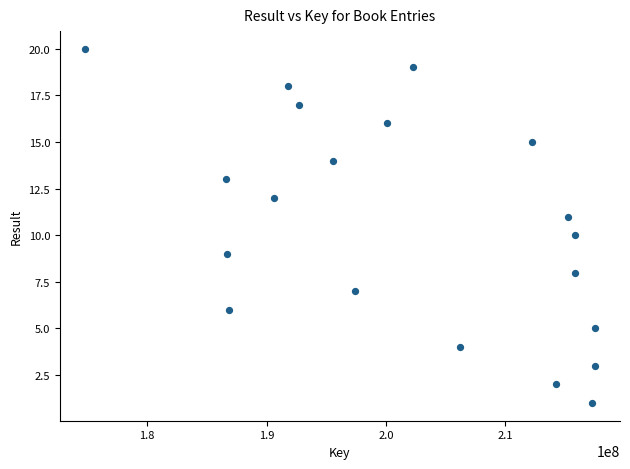

What is the range of Y values (max minus min)?

19